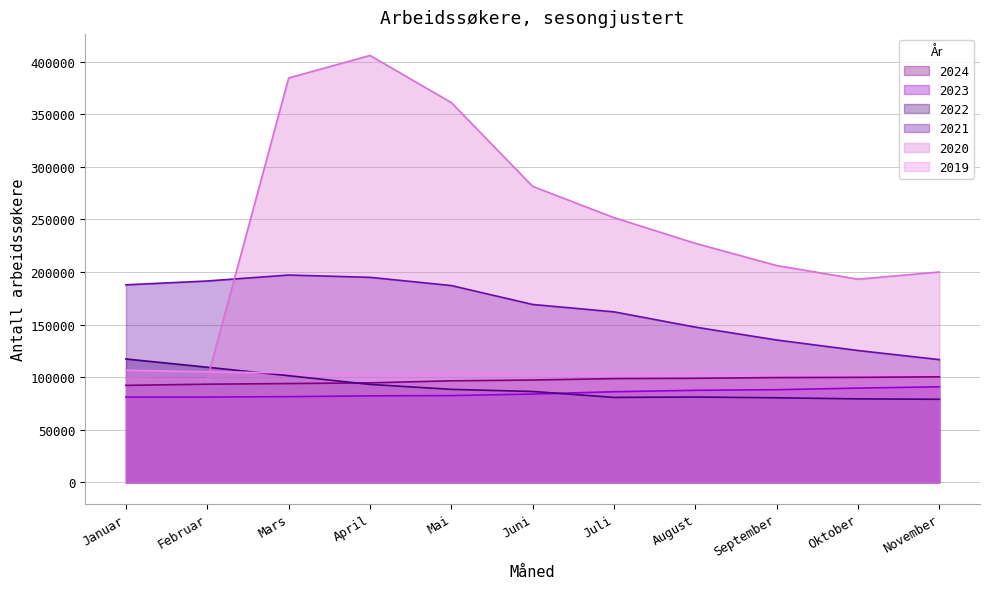

What is the difference between the maximum and minimum values in the 2022 series?

38324